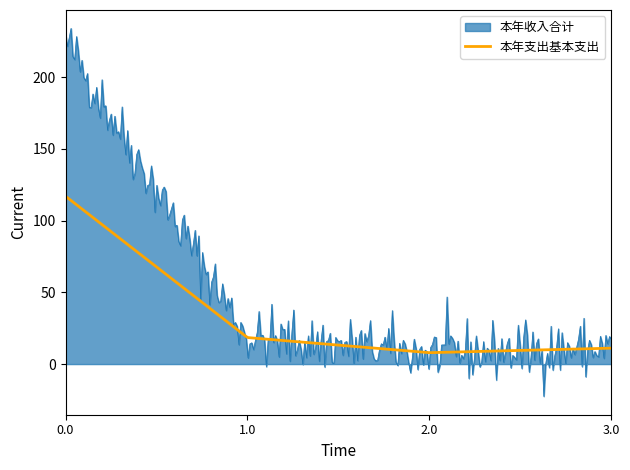

How many lines are shown in the chart?

2